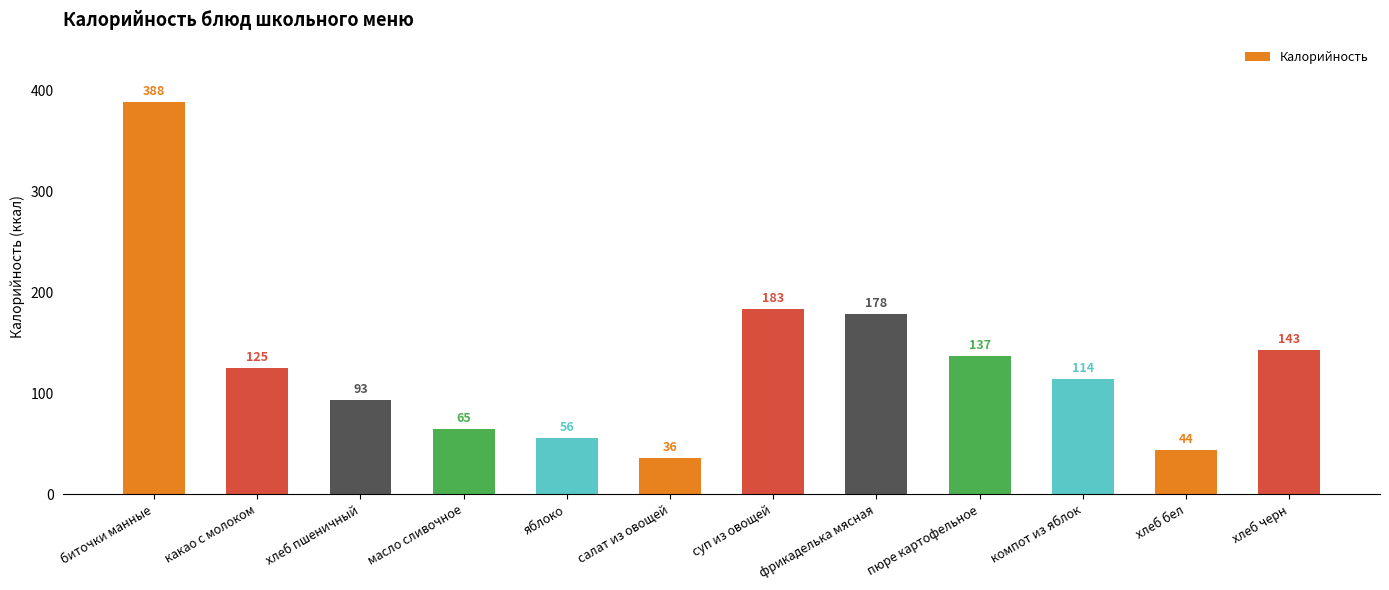

Rank the categories by value from highest to lowest.

биточки манные, суп из овощей, фрикаделька мясная, хлеб черн, пюре картофельное, какао с молоком, компот из яблок, хлеб пшеничный, масло сливочное, яблоко, хлеб бел, салат из овощей